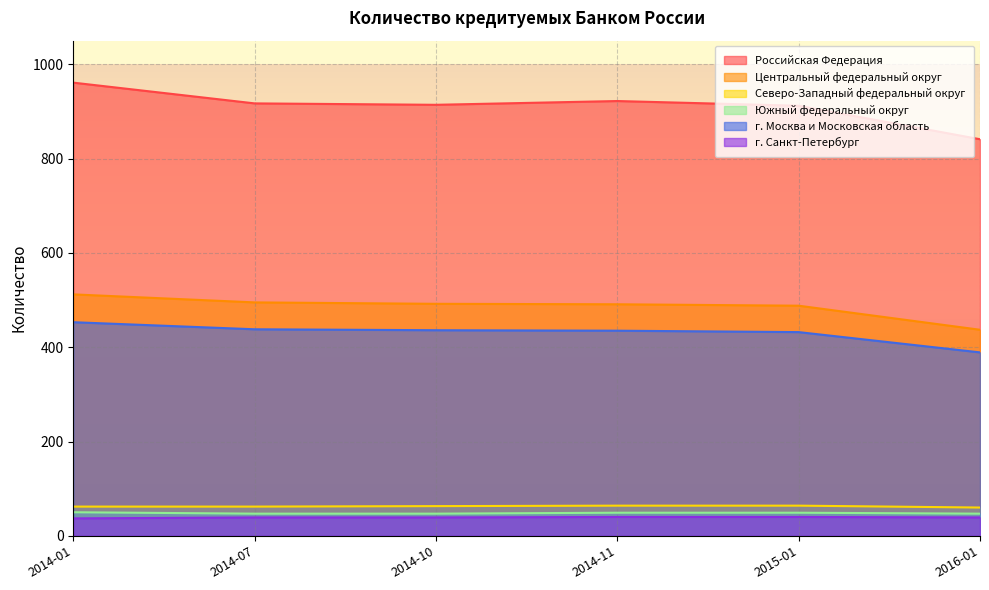

What is the difference between the maximum and minimum values in the Российская Федерация series?

120